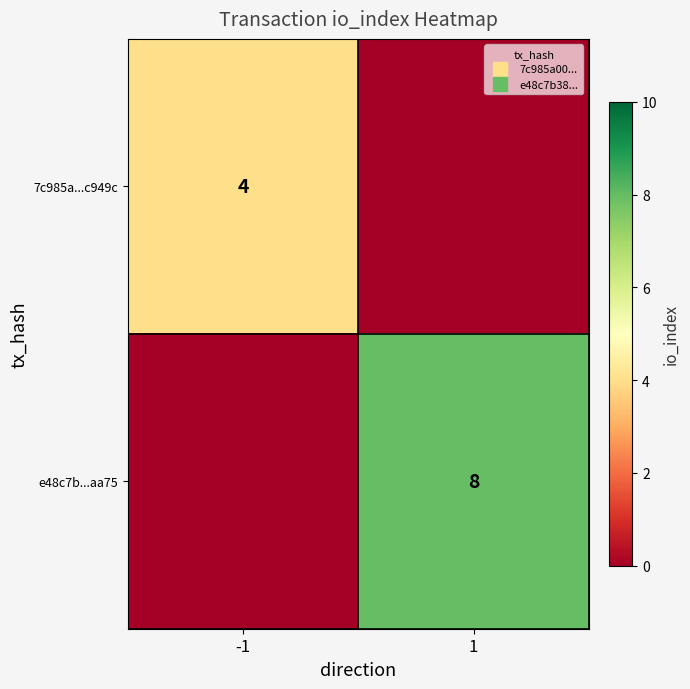

Between -1 and 1, which series saw the biggest shift?

e48c7b...aa75